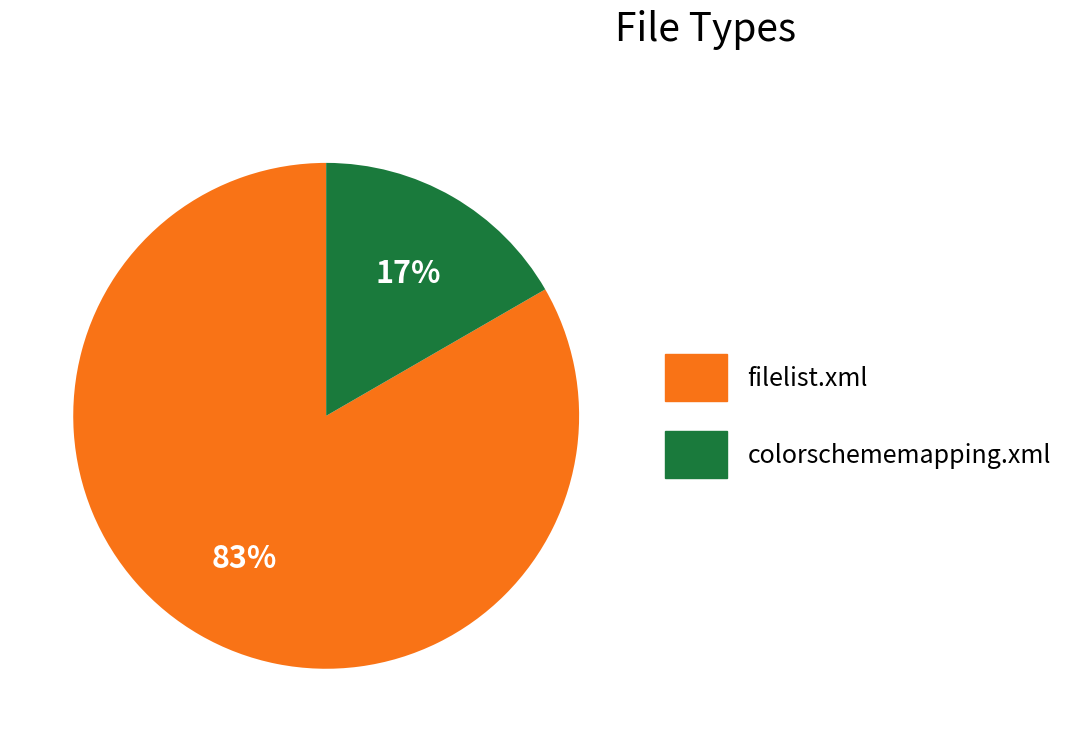

How many slices are in this pie chart?

2